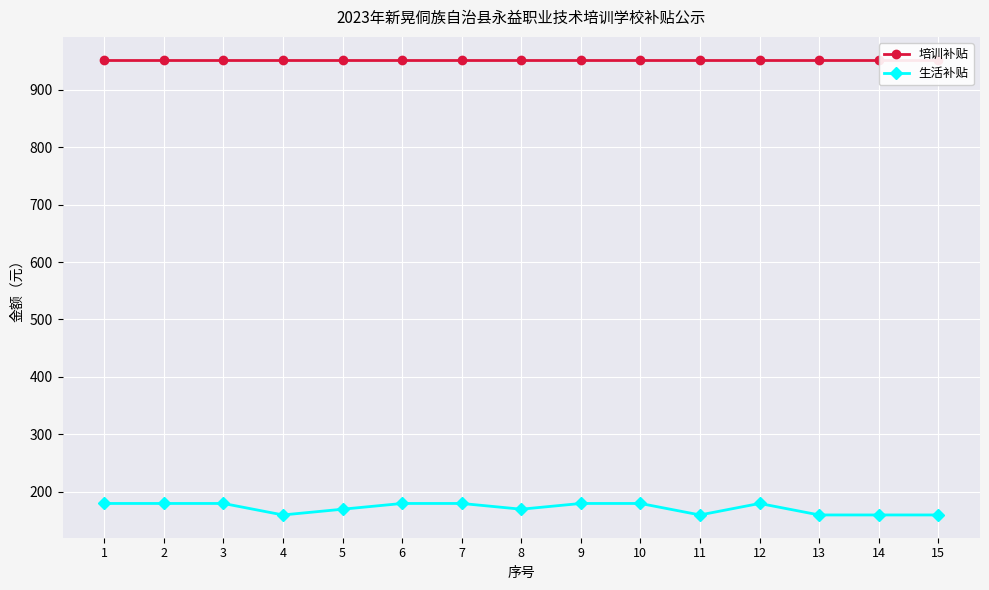

What is the total value across all series at 8?

1122